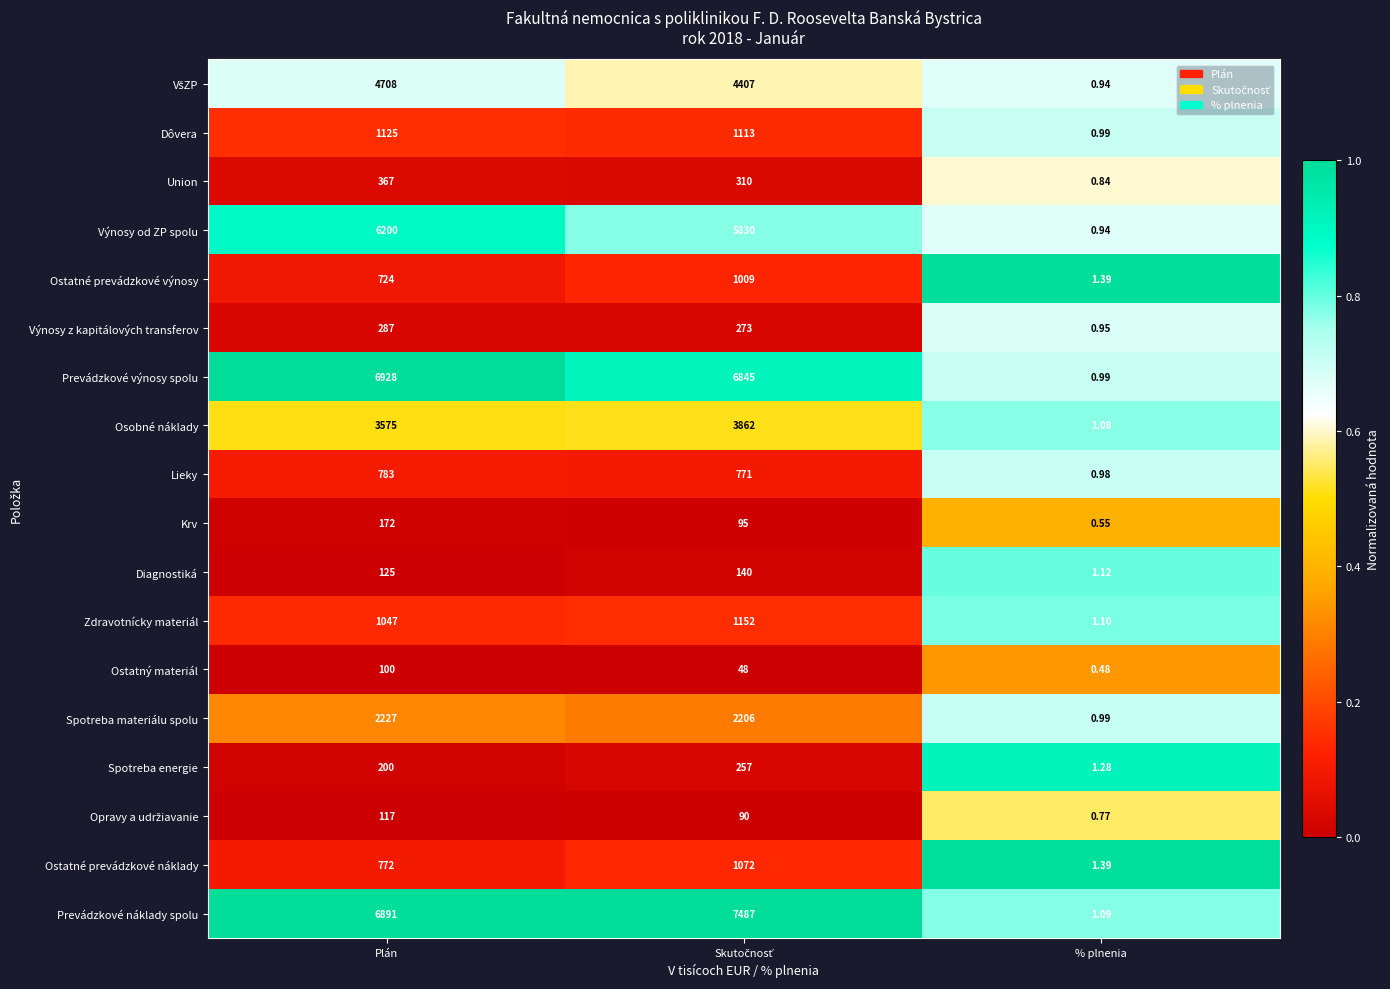

Which series has the largest total across all categories?

Prevádzkové náklady spolu